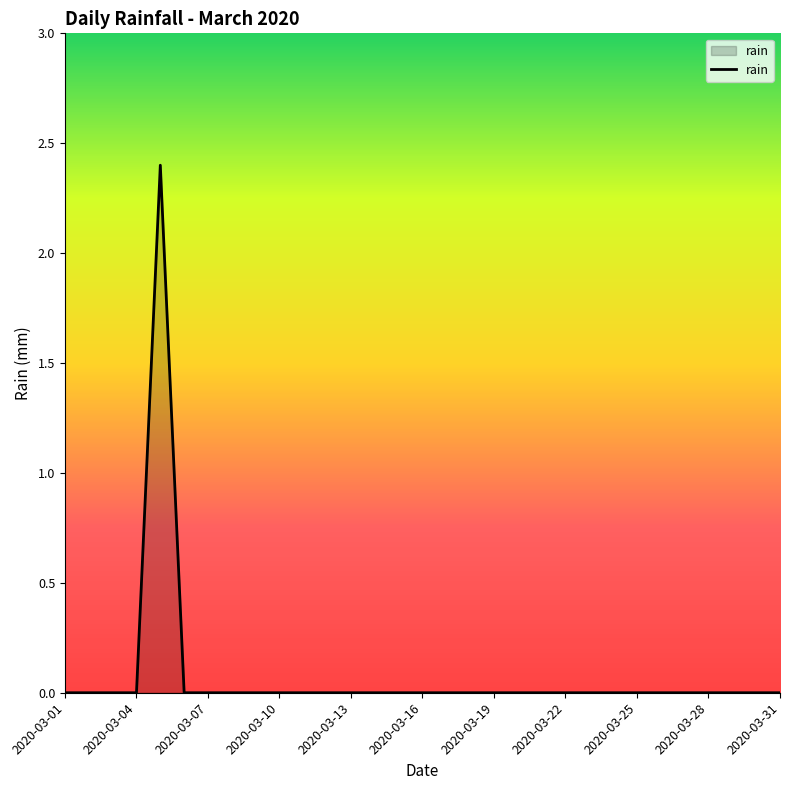

What is the maximum value shown in the chart?

2.4